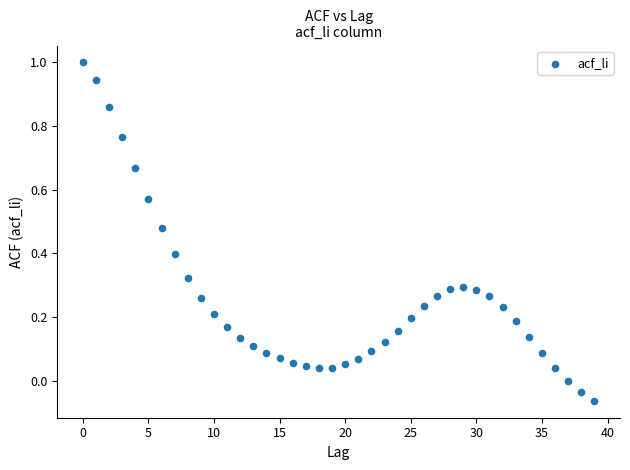

What is the range of Y values (max minus min)?

1.1